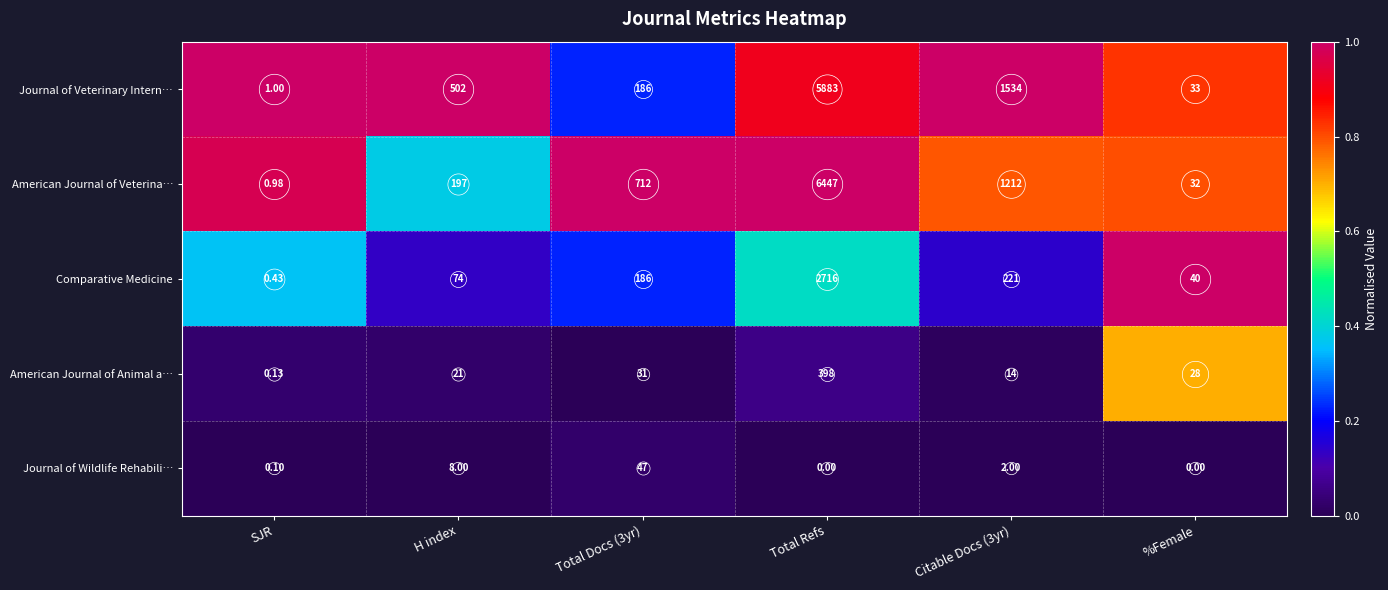

At which label does Comparative Medicine reach its peak?

Total Refs